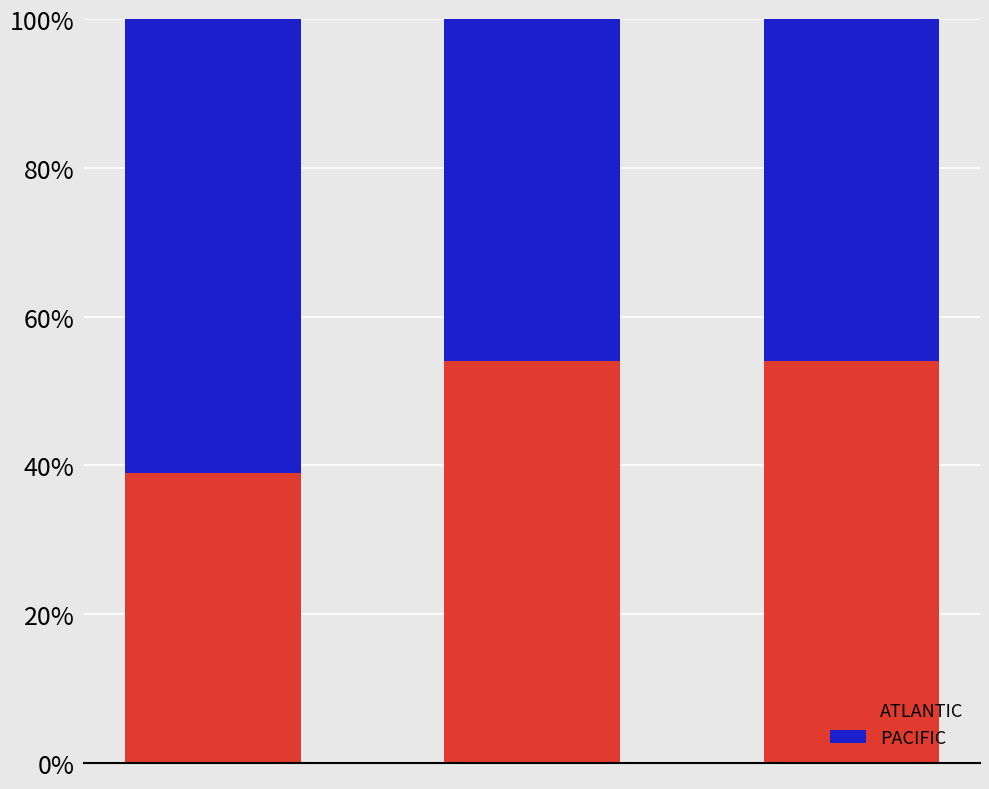

What is the maximum value for ATLANTIC?

54